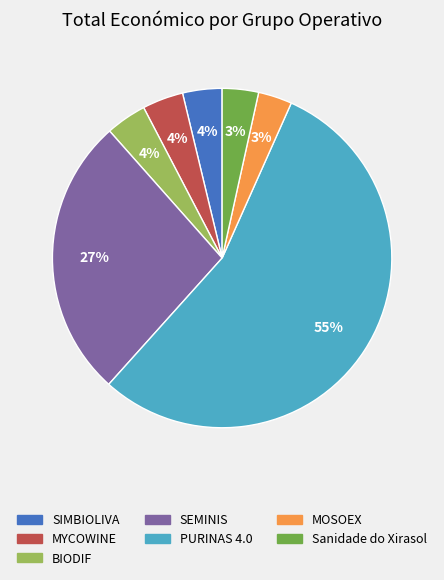

Which category accounts for the majority?

PURINAS 4.0